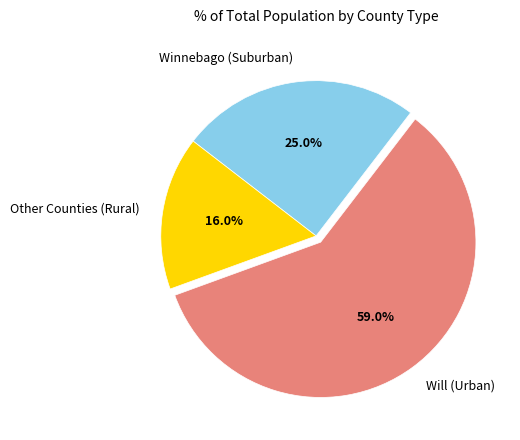

Which has a higher value, Will (Urban) or Winnebago (Suburban)?

Will (Urban)